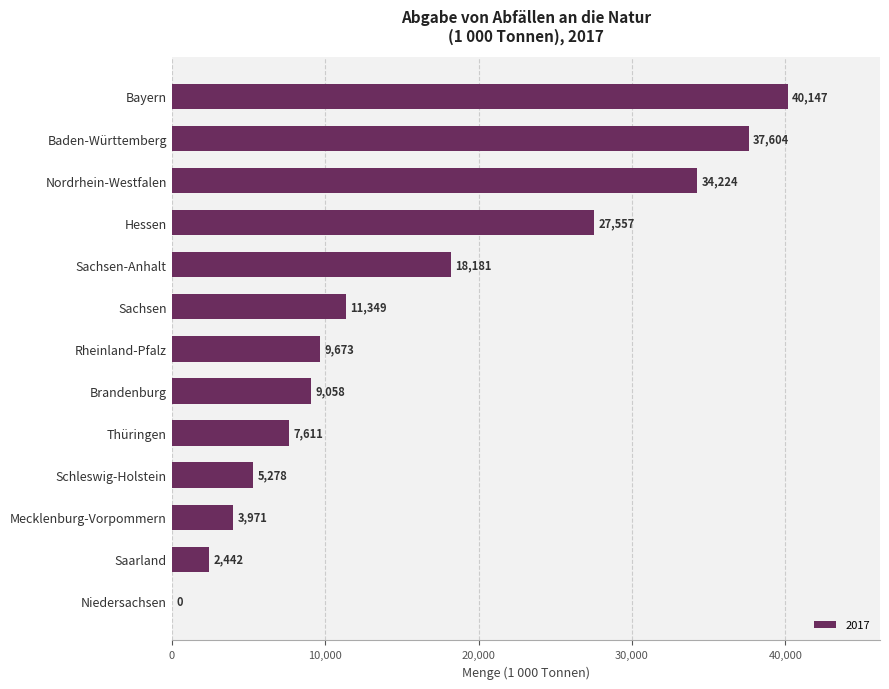

What value does the data have at Bayern?

40146.7